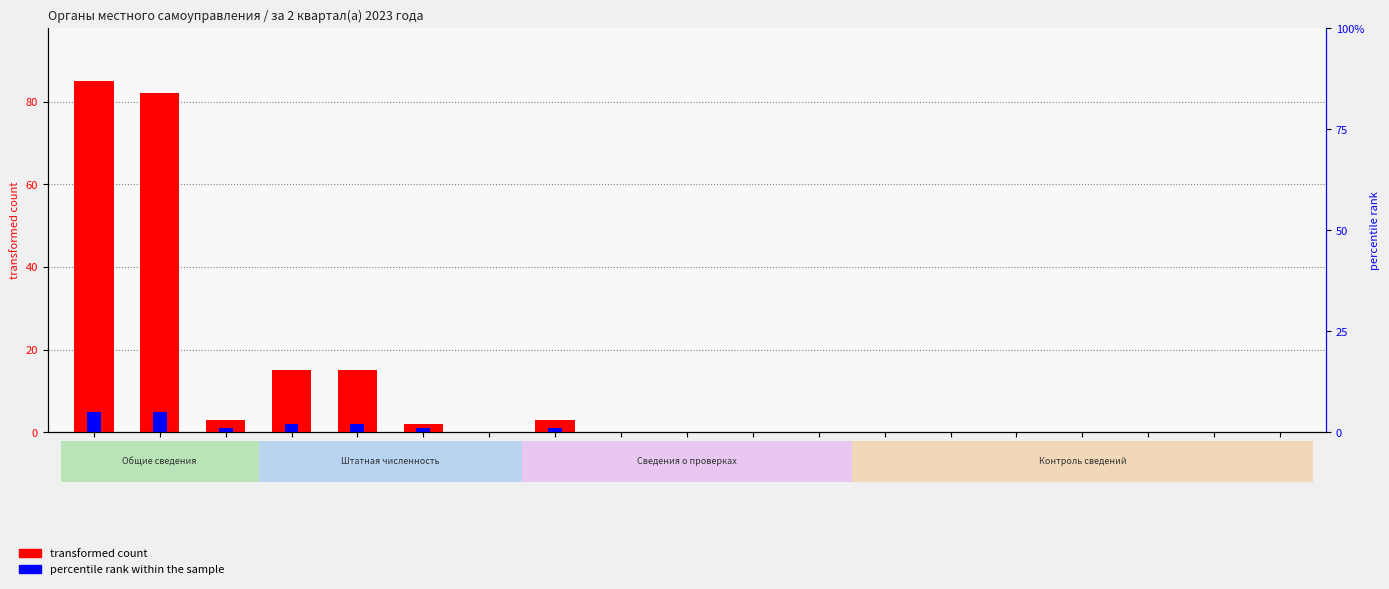

Which category has the lowest value in the percentile rank within the sample series?

2.3